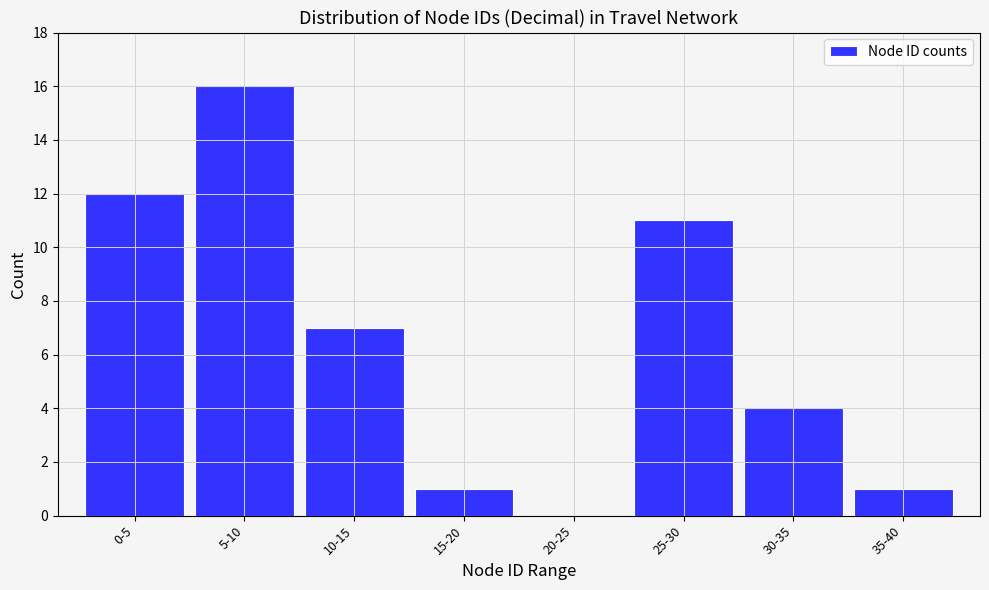

Reading left to right, transcribe all the data shown in this chart.

0-5=12	5-10=16	10-15=7	15-20=1	20-25=0	25-30=11	30-35=4	35-40=1